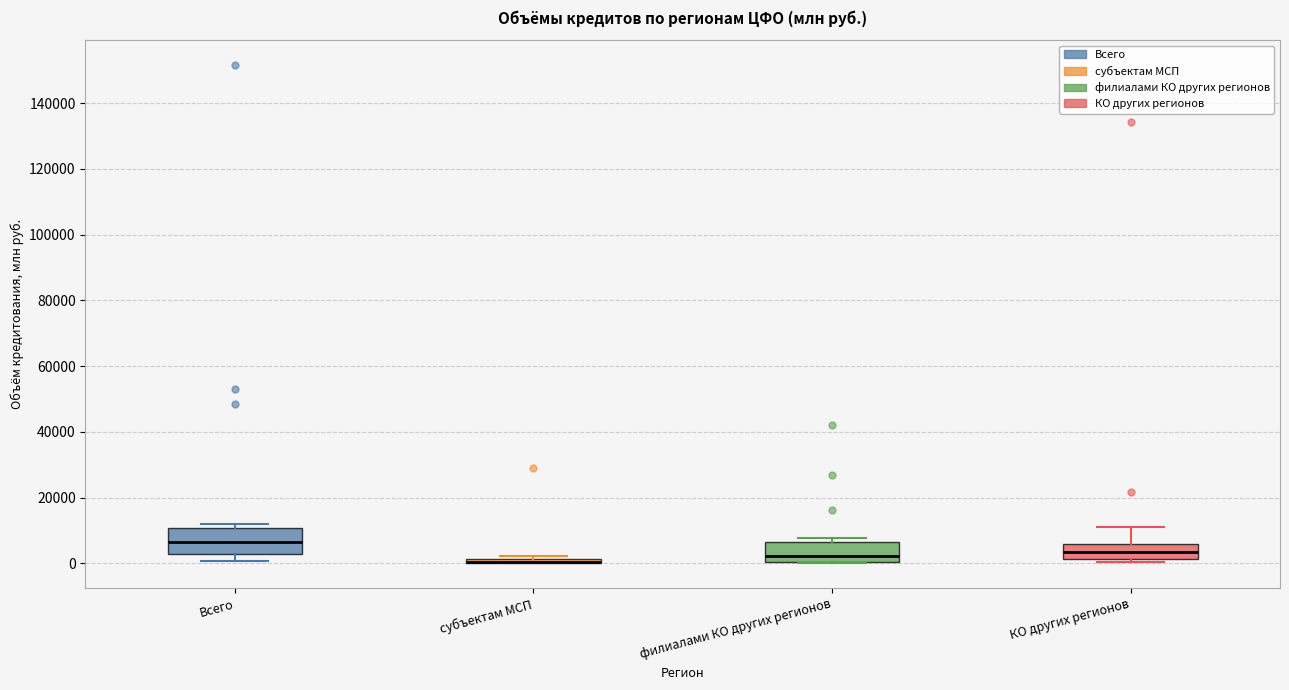

Comparing the boxes themselves (not the whiskers), which one is the tallest?

Всего